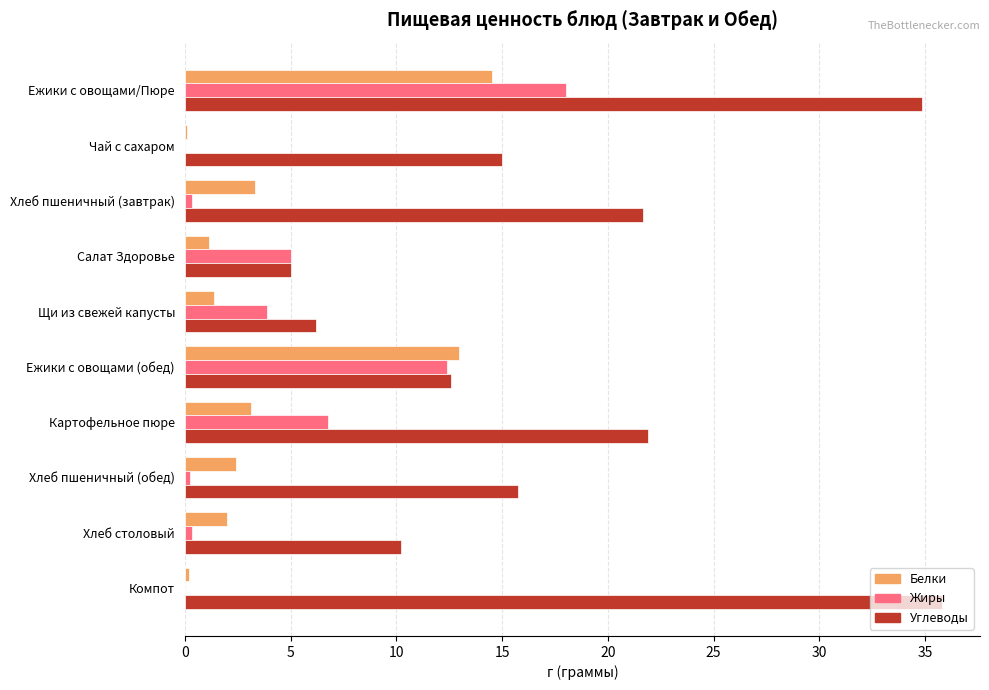

Which series changed the most between Картофельное пюре and Хлеб столовый?

Углеводы